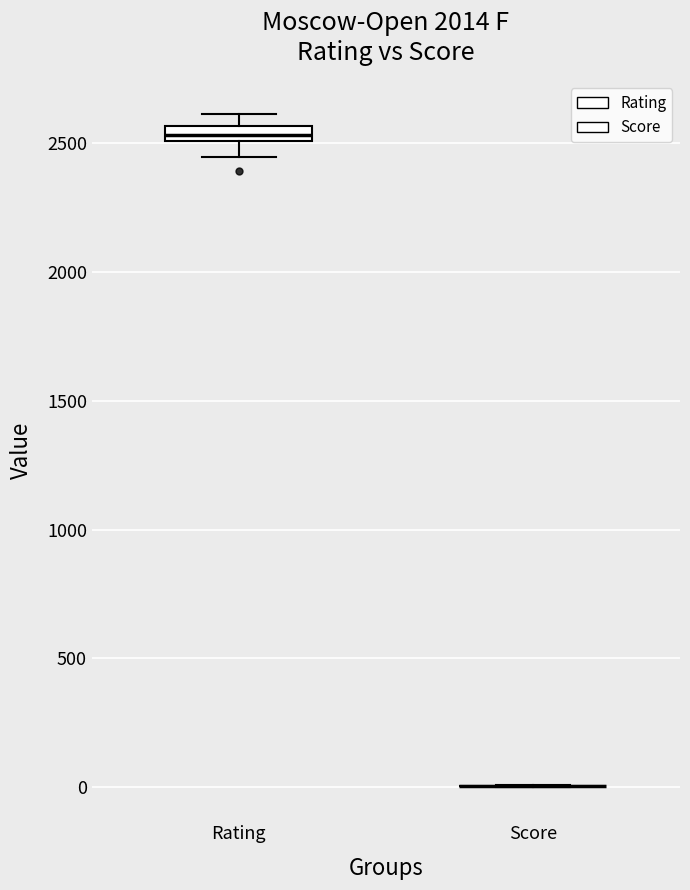

Which box is the tallest, from its lower edge to its upper edge?

Rating